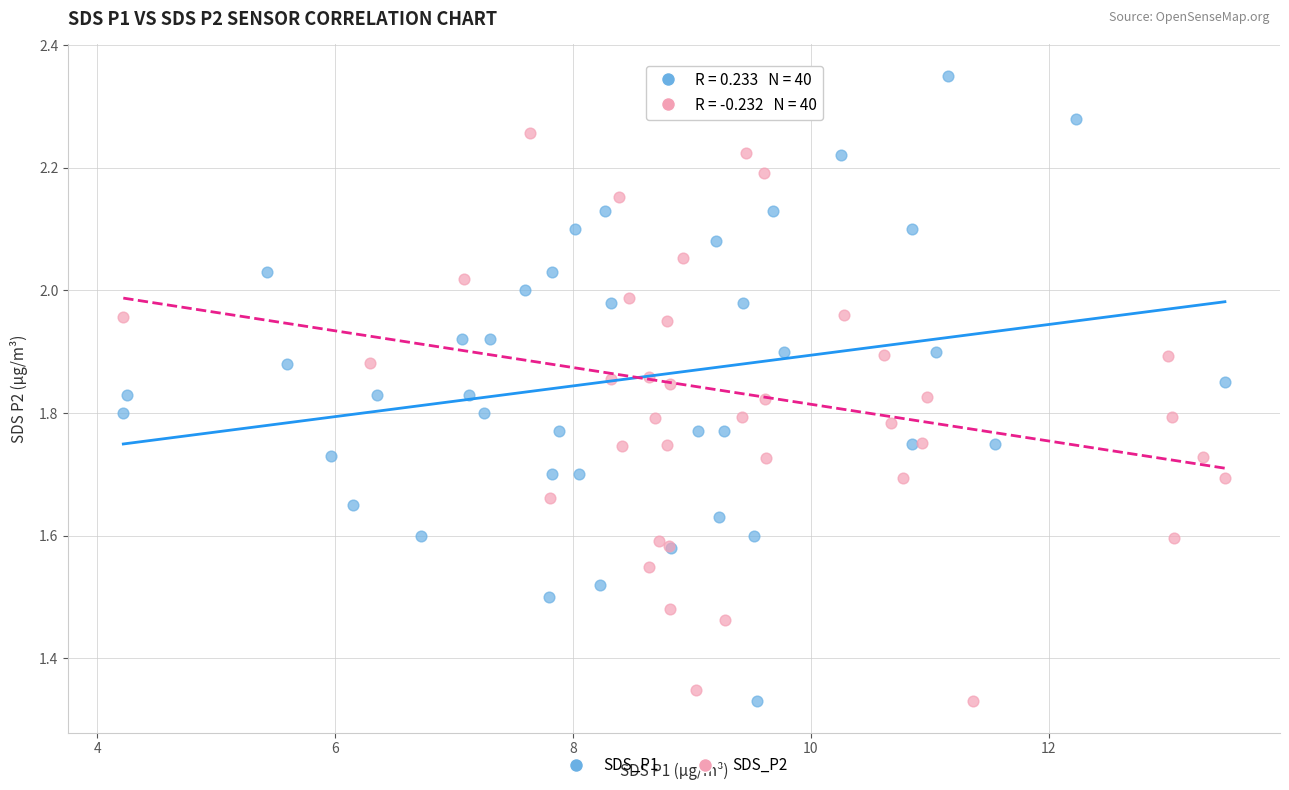

What are all the series names shown in the legend?

SDS_P1, SDS_P2